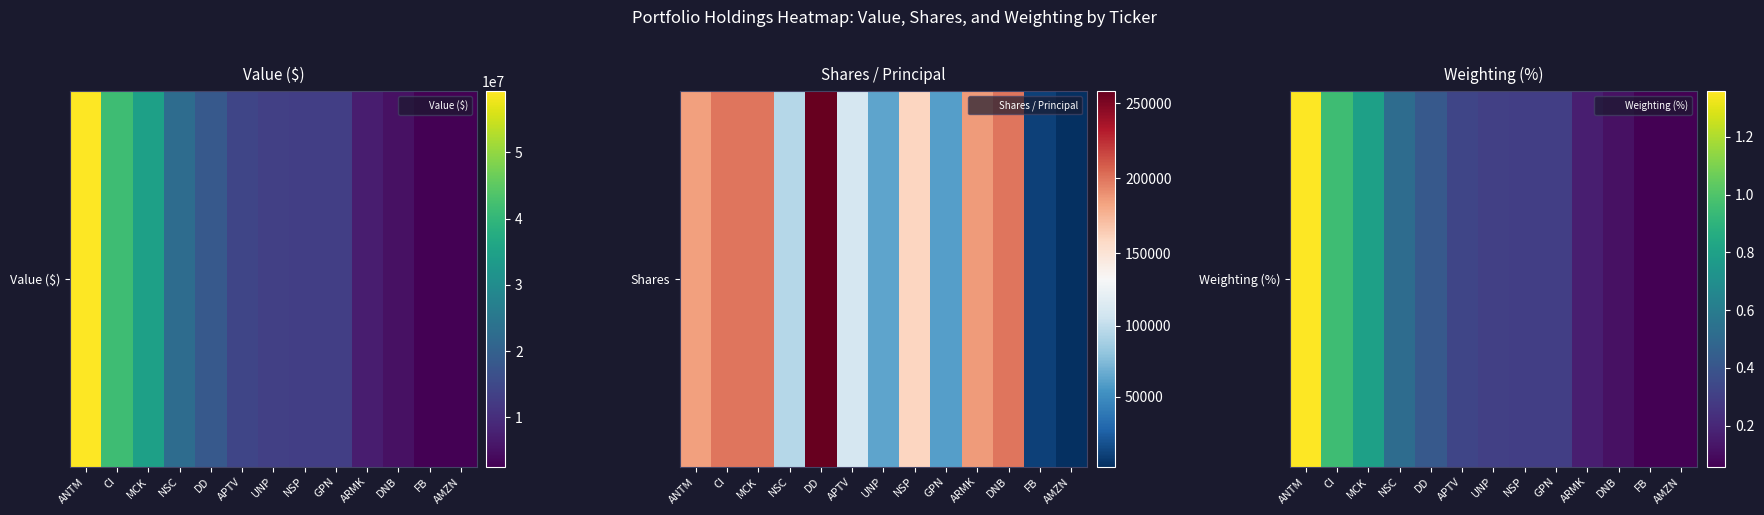

At which label is the value closest to 0?

AMZN